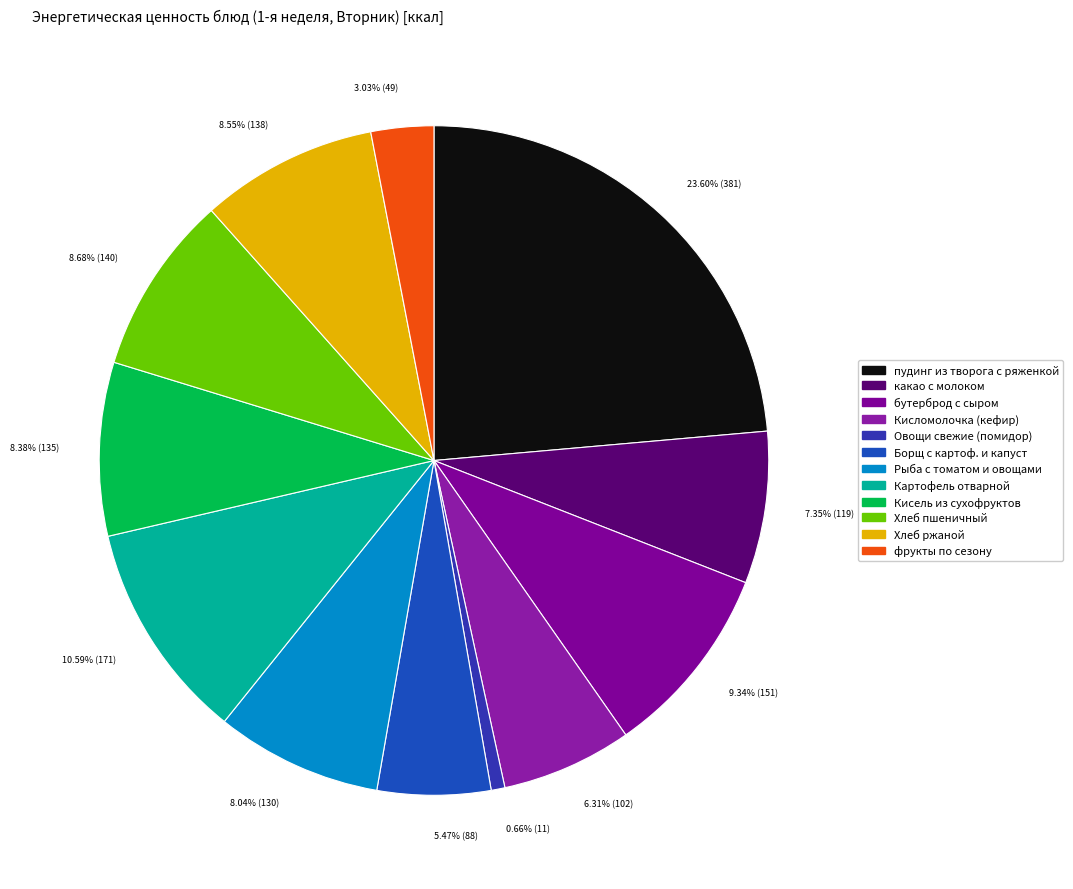

What is the largest slice in the pie chart?

пудинг из творога с ряженкой